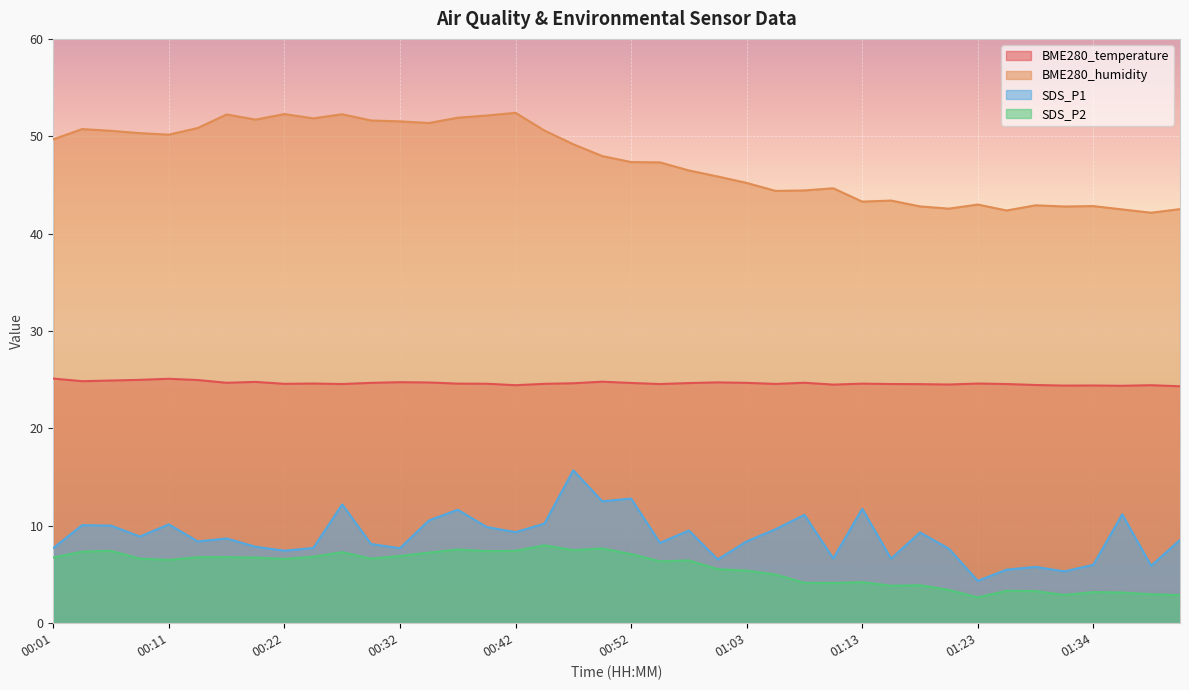

How many lines are shown in the chart?

4